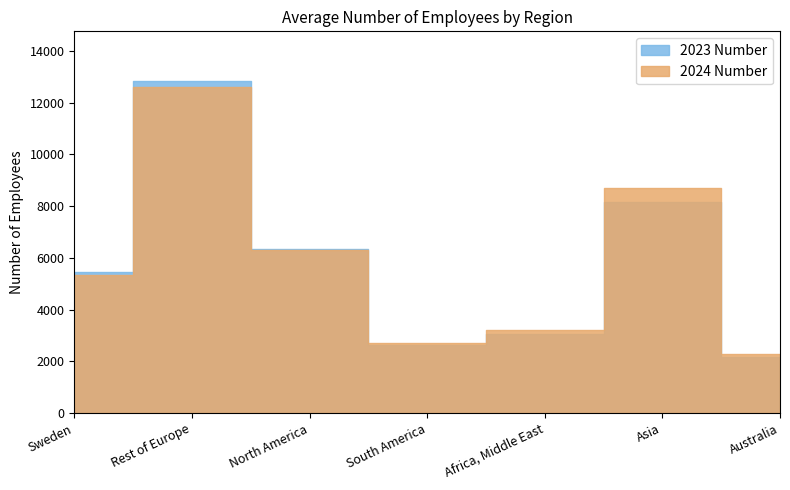

Read the 2023 Number value at Africa, Middle East, to the nearest 50.

3050